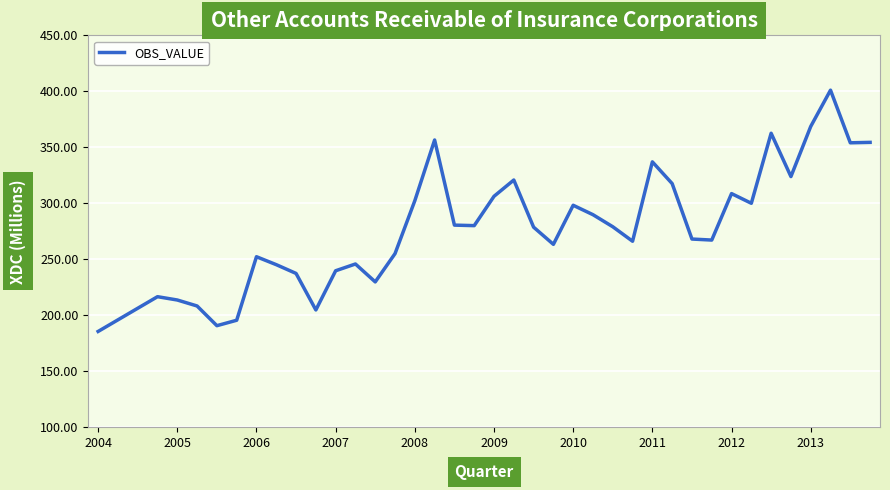

What is the greatest value displayed?

401.0